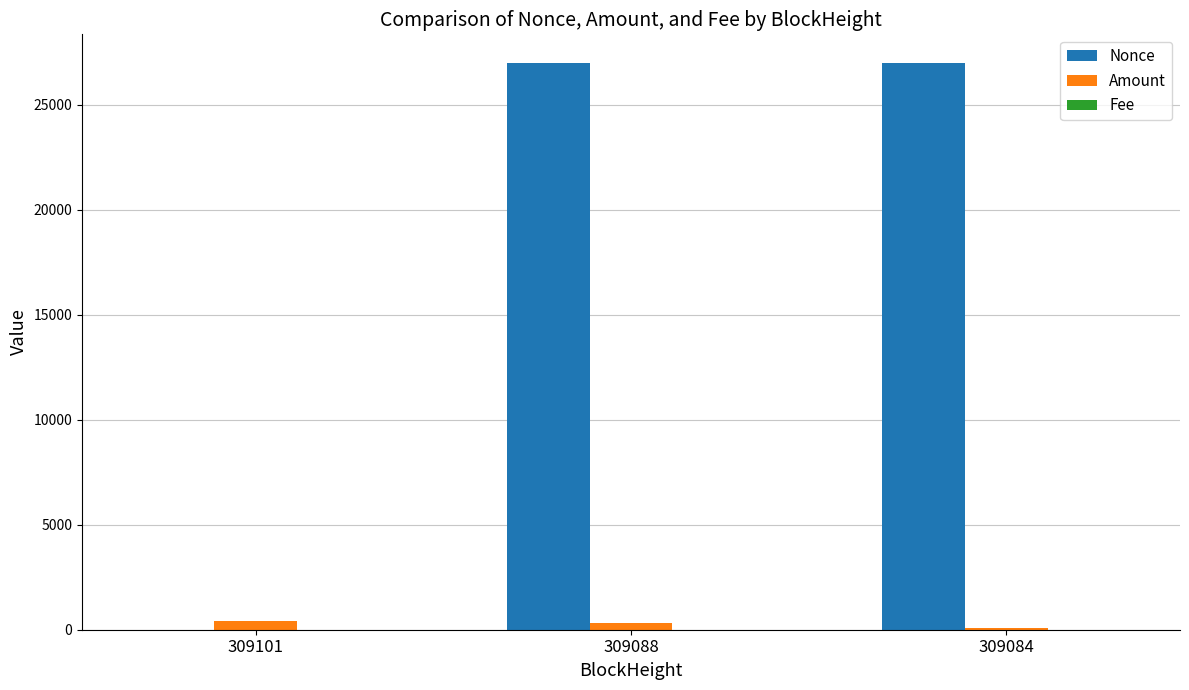

Where is Nonce nearest to the value 13504?

309084